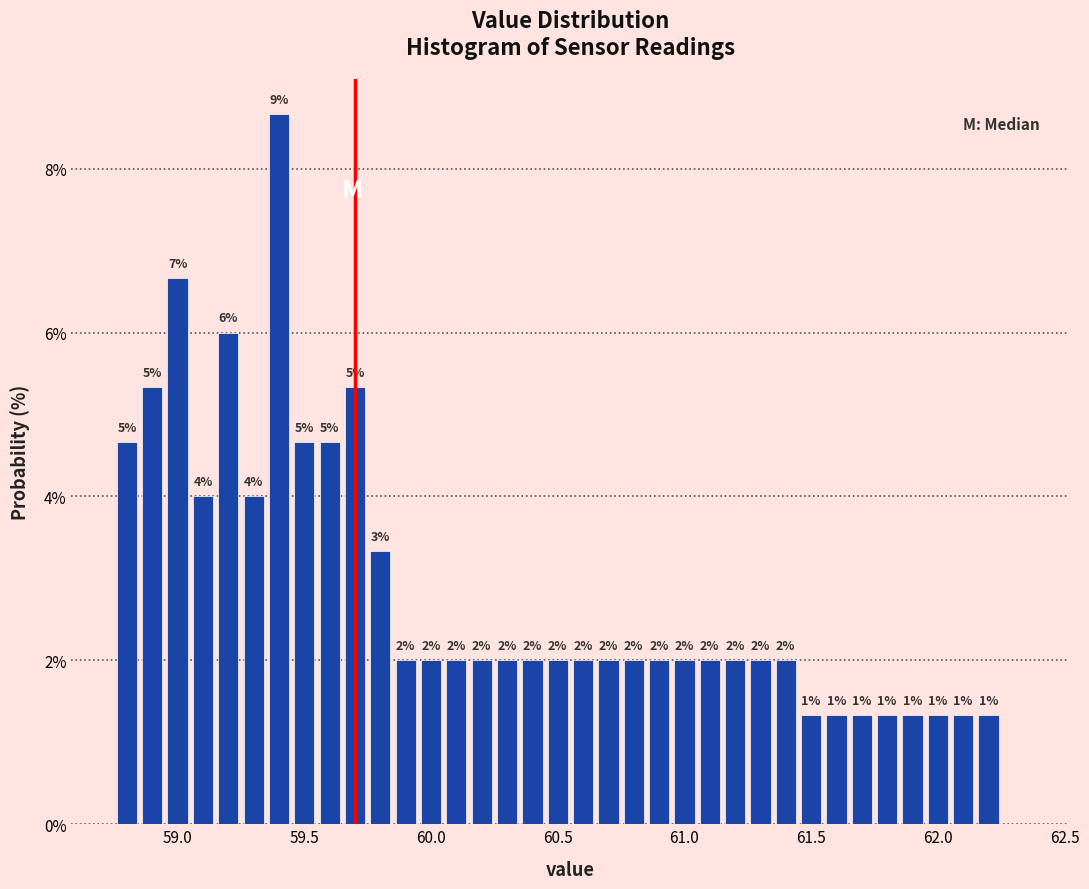

Read against the x-axis, roughly where is the centre of the tallest bar?

59.40